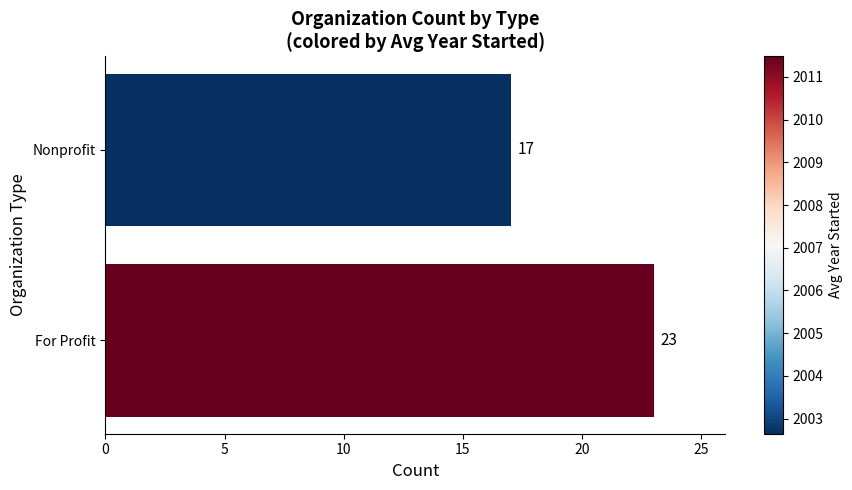

What is the difference between the maximum and minimum values?

6